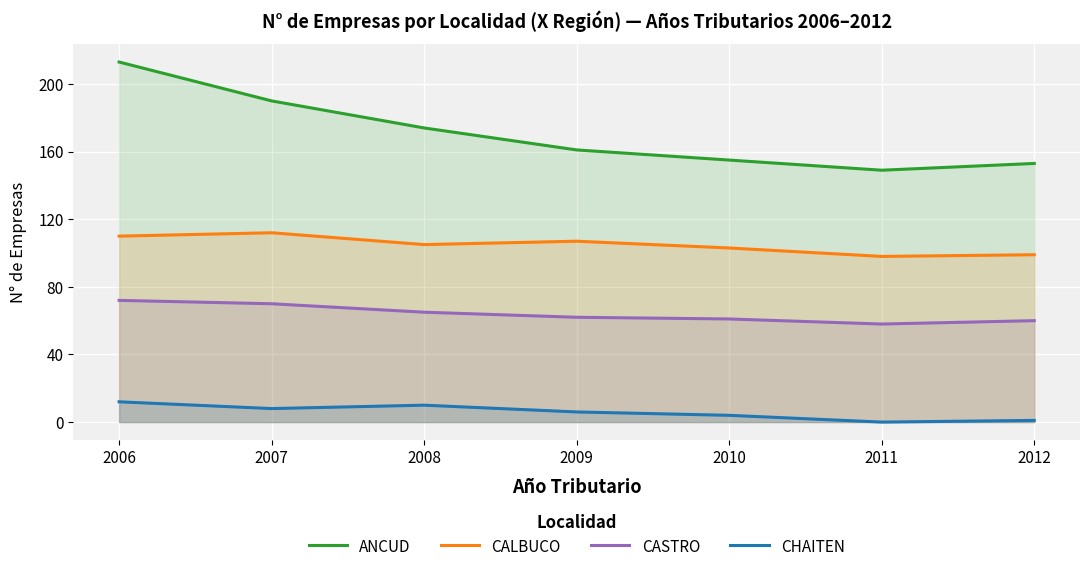

What is the value of the CHAITEN point at the 2nd from the left?

8